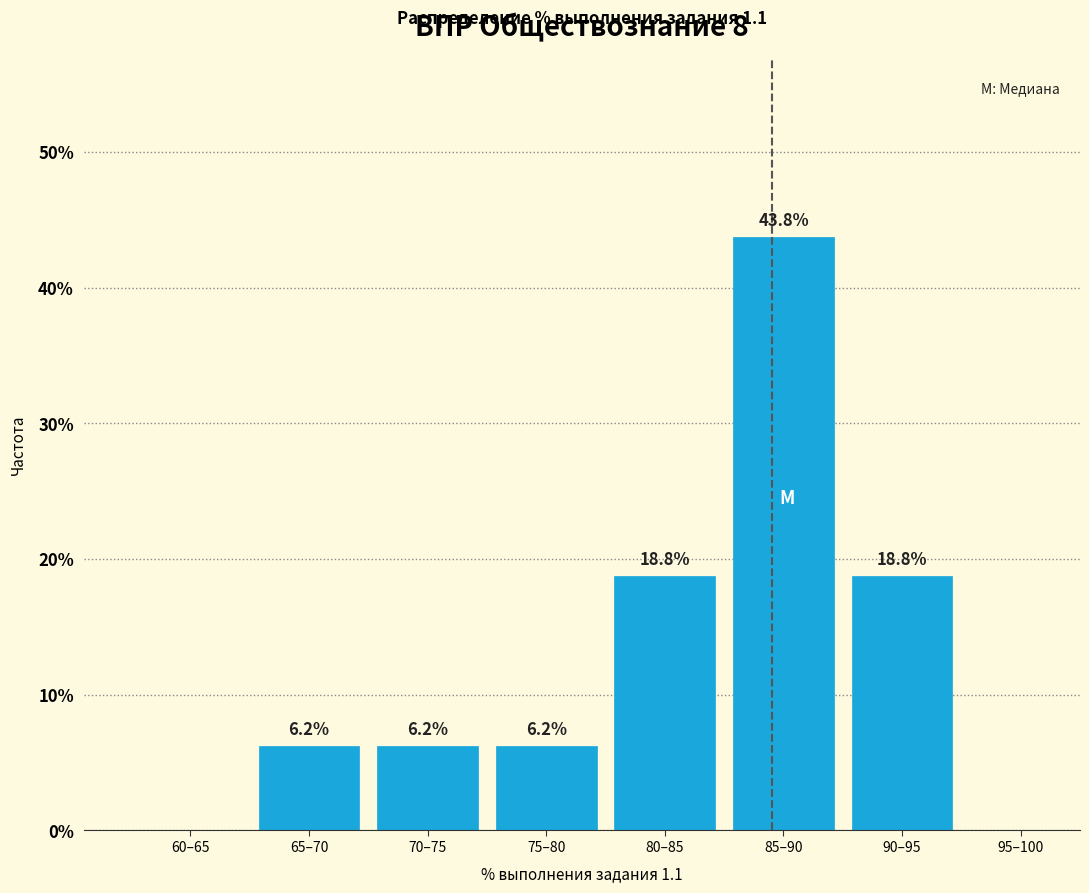

Between 65–70 and 80–85, which is larger?

80–85